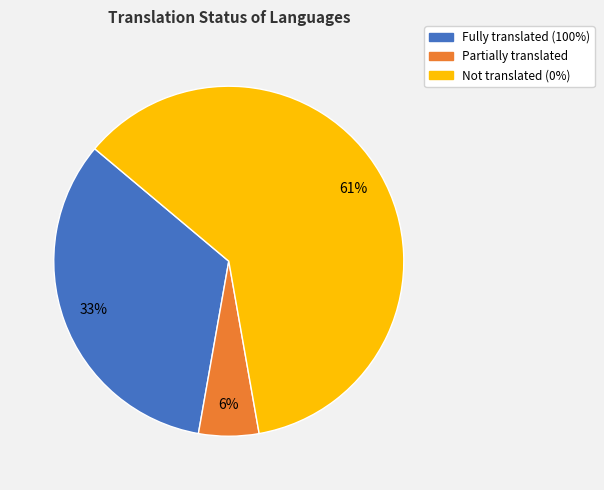

What is the ratio of the value at Not translated (0%) to the value at Fully translated (100%)?

1.8